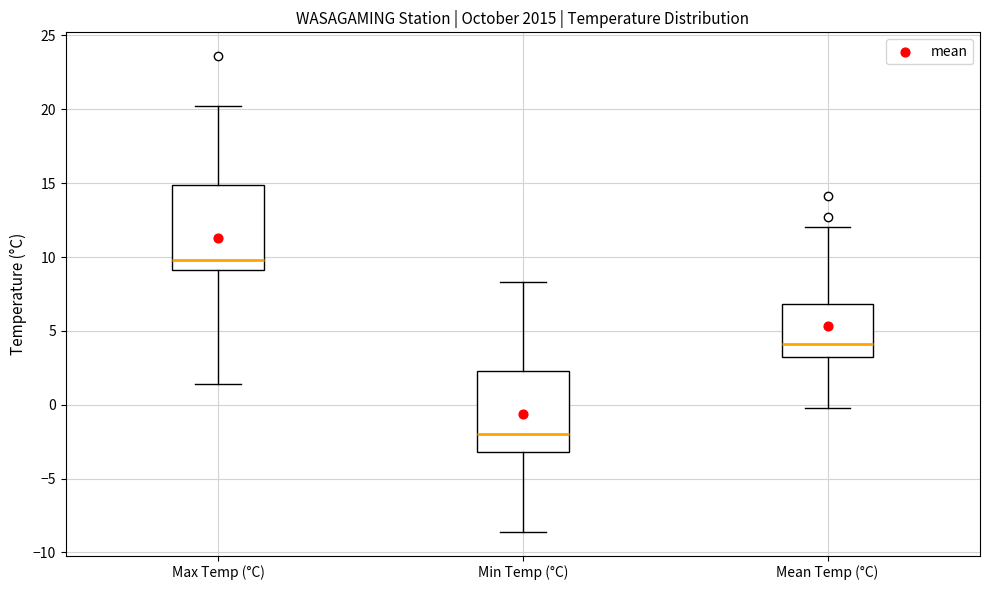

Where is the upper edge of the box for Mean Temp (°C) on the y-axis? The values are not printed on the chart, so give them approximately, as read against the axis.

7.0